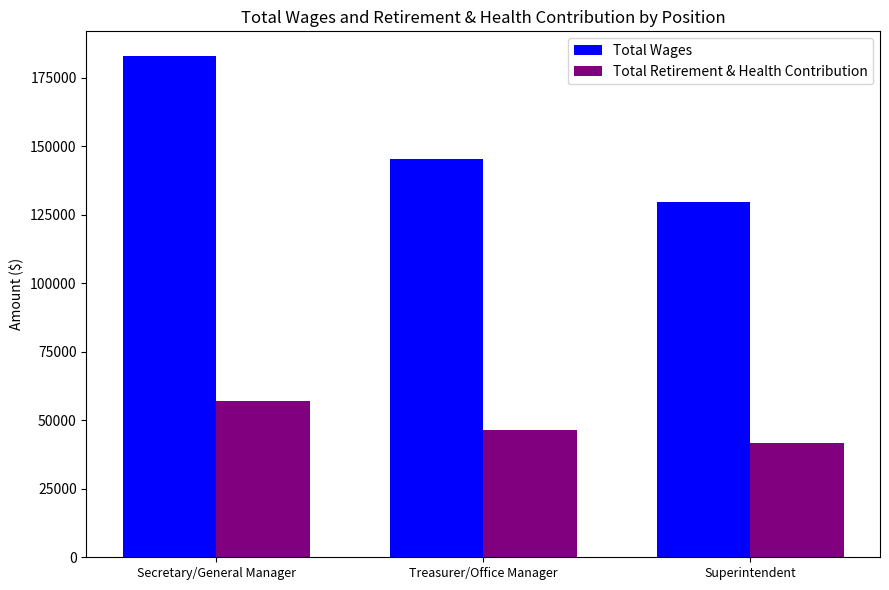

What is the total value across all series at Secretary/General Manager?

239669